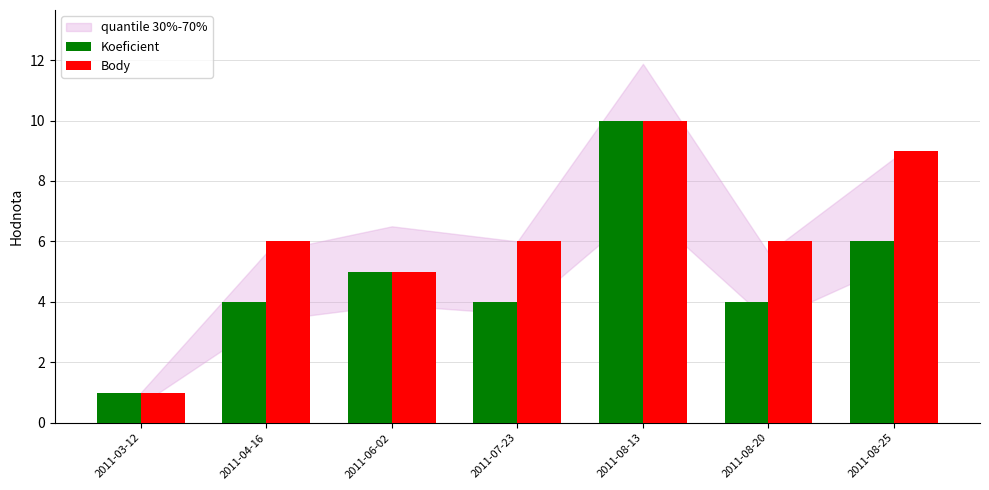

How many distinct data groups are displayed?

2